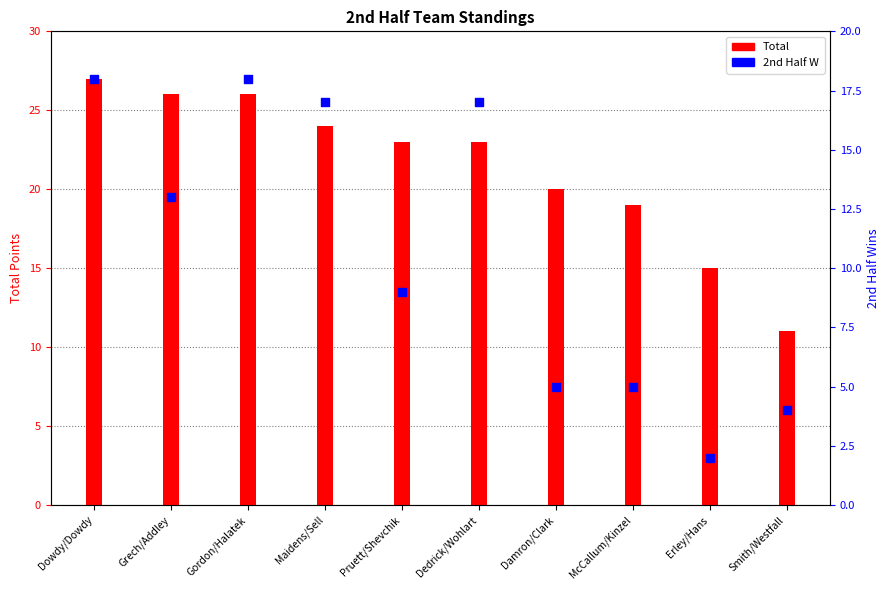

Which series has the largest total across all categories?

Total